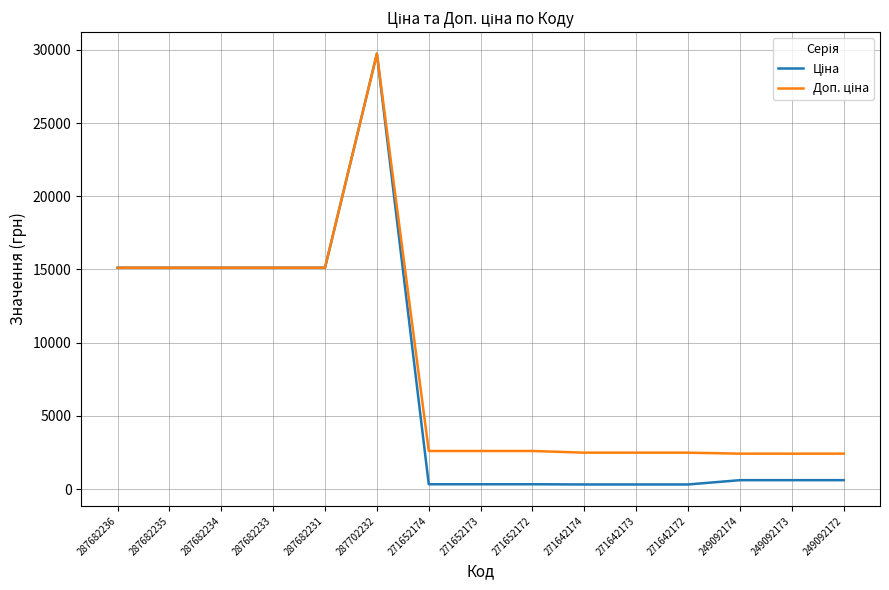

At which category is the sum across all series the highest?

287702232